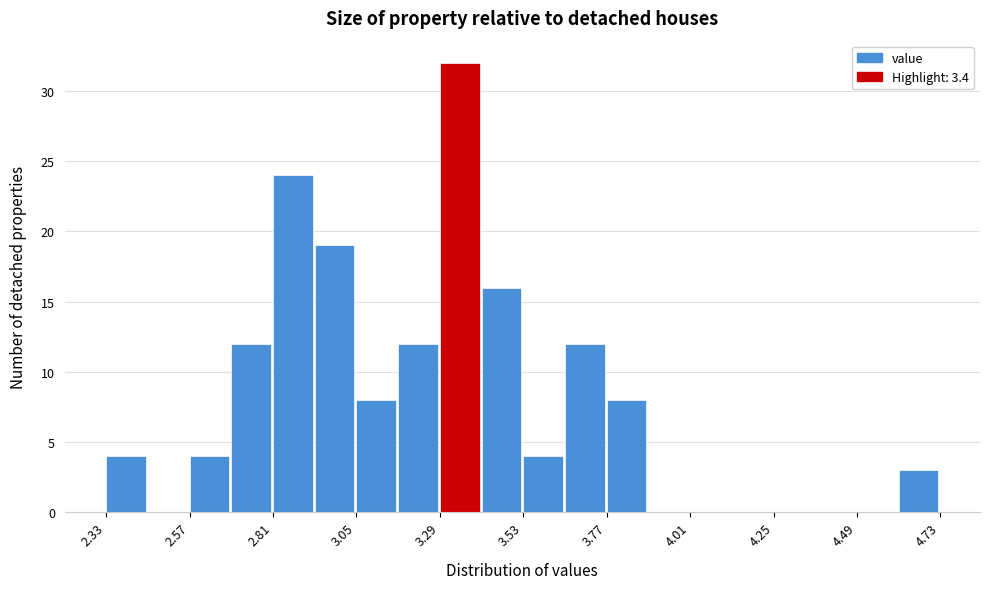

Read against the x-axis, roughly where is the centre of the tallest bar?

3.35